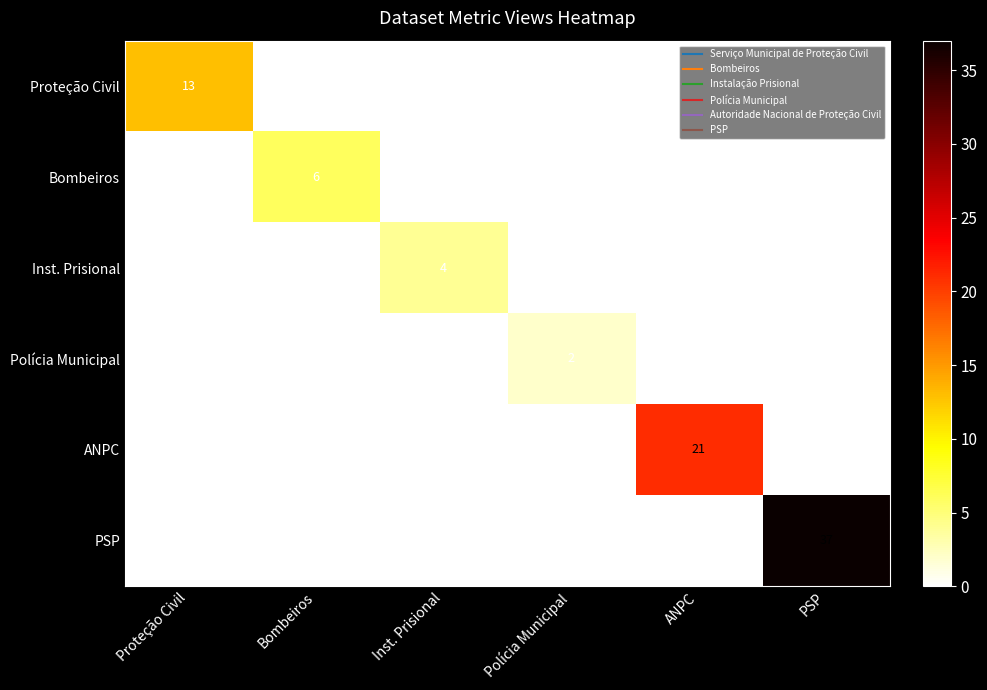

Which category has the lowest value in the ANPC series?

Proteção Civil